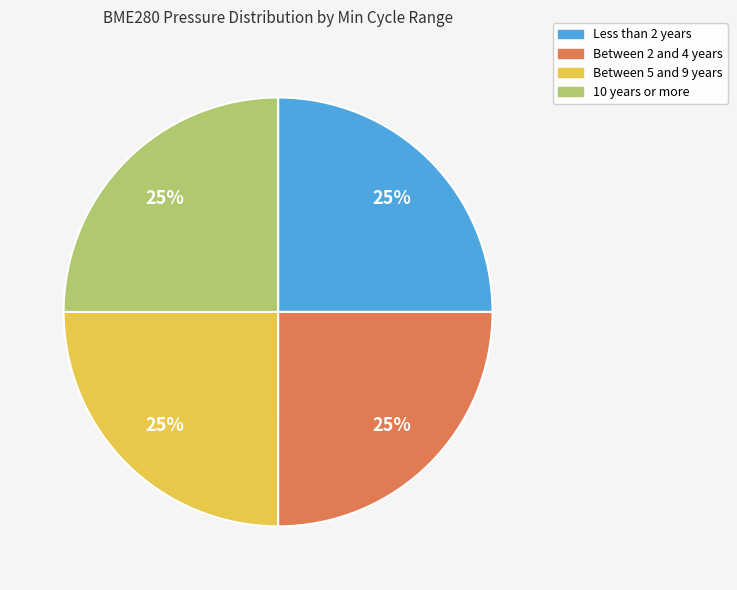

Count the number of slices in the pie.

4